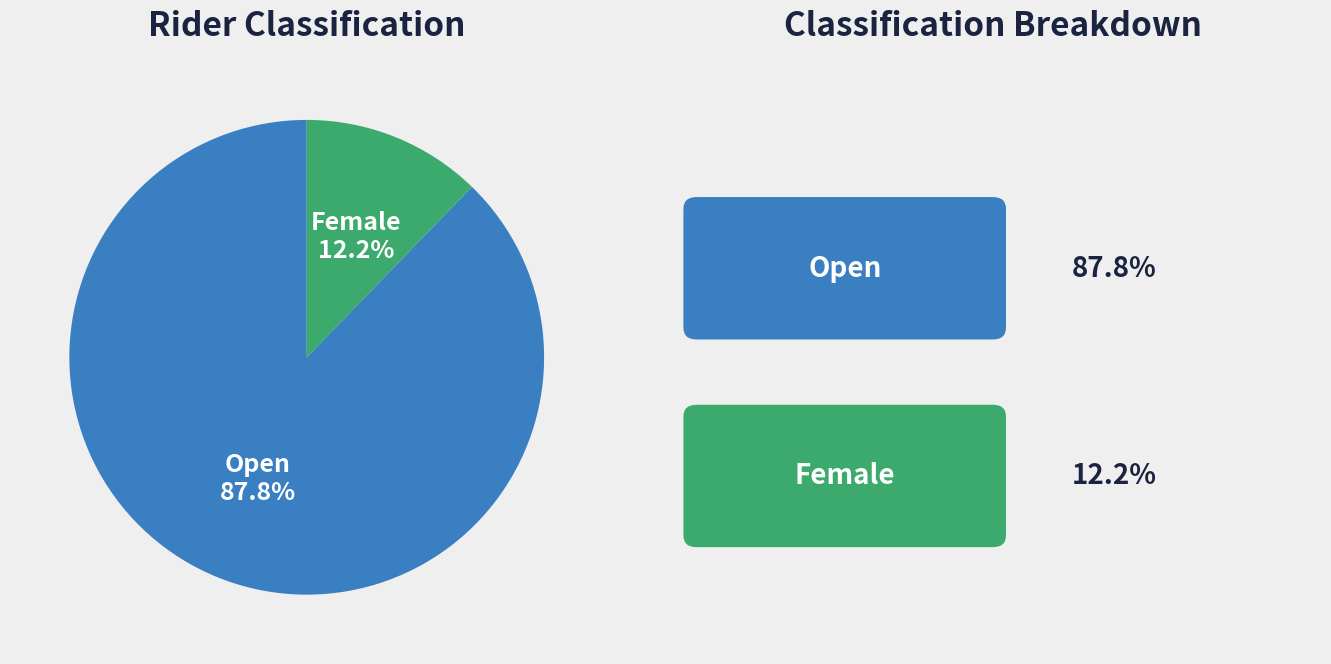

Is there a majority slice in this chart?

Yes